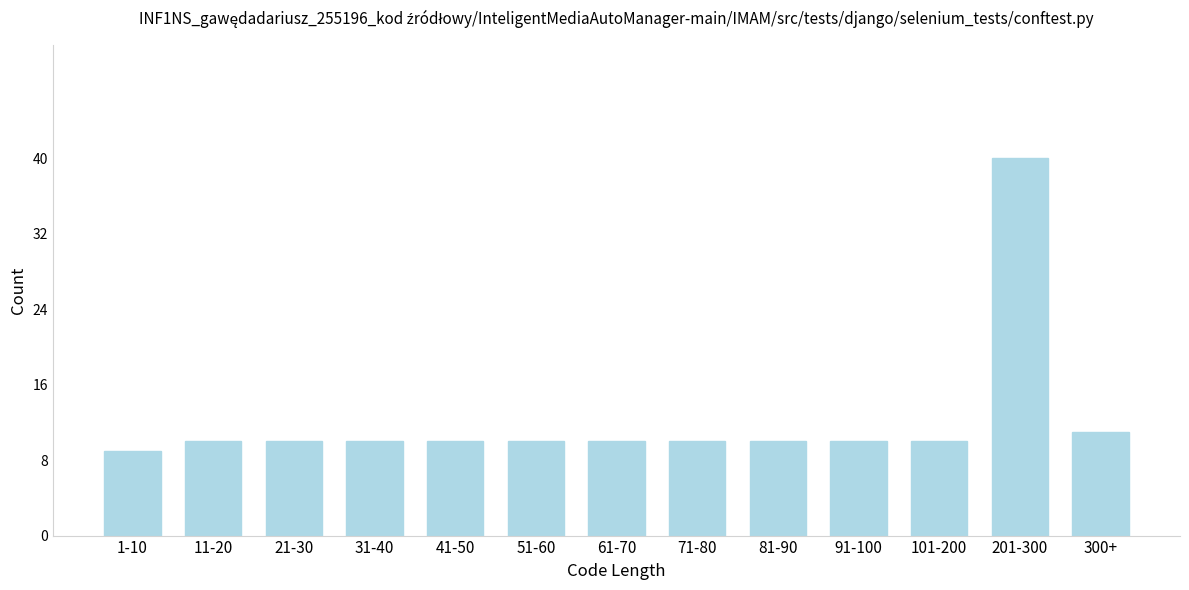

Reading left to right, extract all data points from this chart.

9	10	10	10	10	10	10	10	10	10	10	40	11